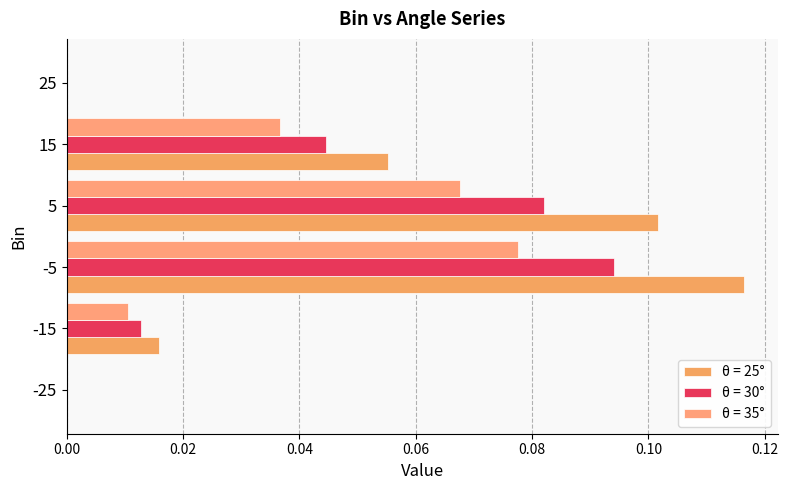

Reading left to right, transcribe all the data shown in this chart.

θ = 25°: 0.0	0.0	0.1	0.1	0.1	0.0
θ = 30°: 0.0	0.0	0.1	0.1	0.0	0.0
θ = 35°: 0.0	0.0	0.1	0.1	0.0	0.0